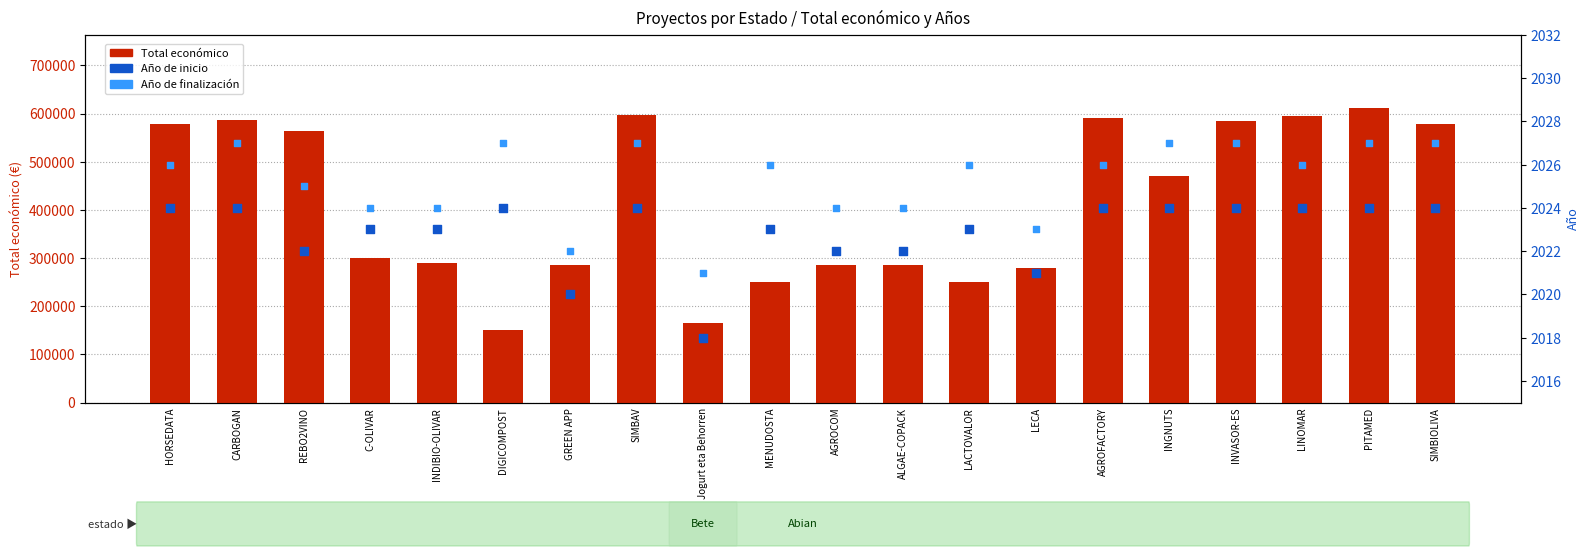

Which series contains the lowest Y value?

Año de inicio